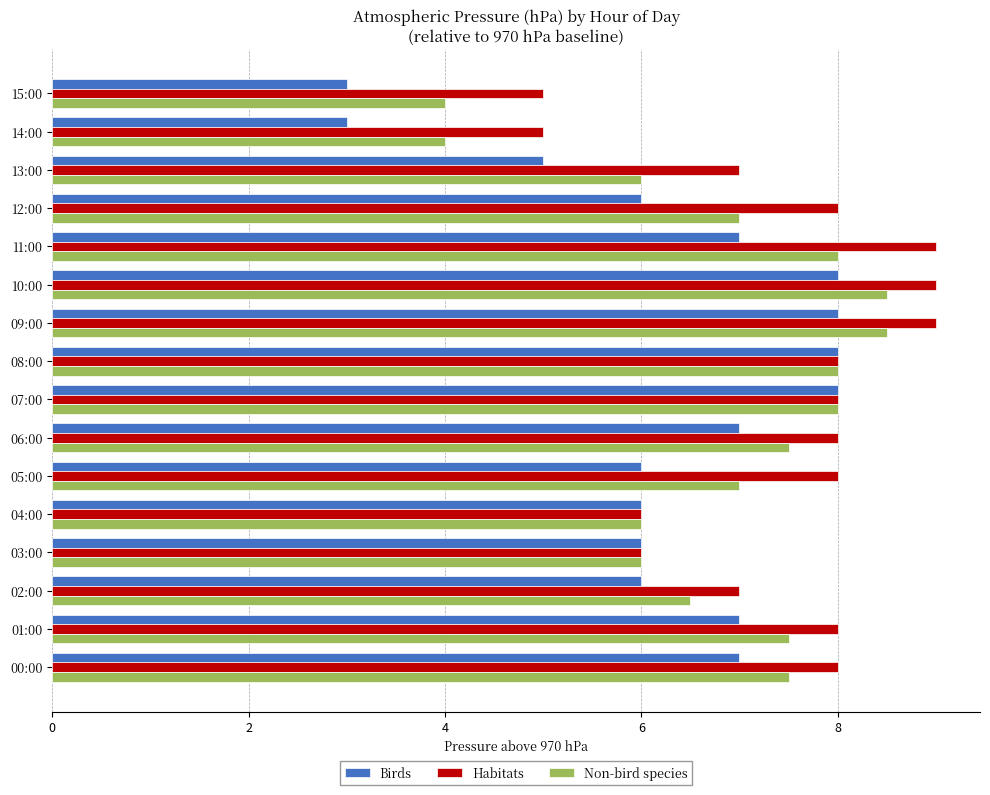

Count the Birds values in the range 6 to 8.

13